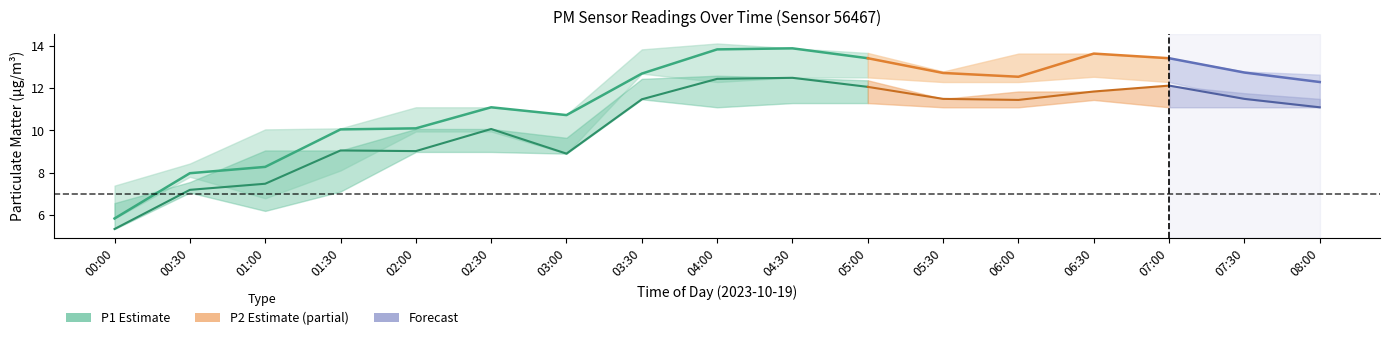

Which series has the largest total across all categories?

P1